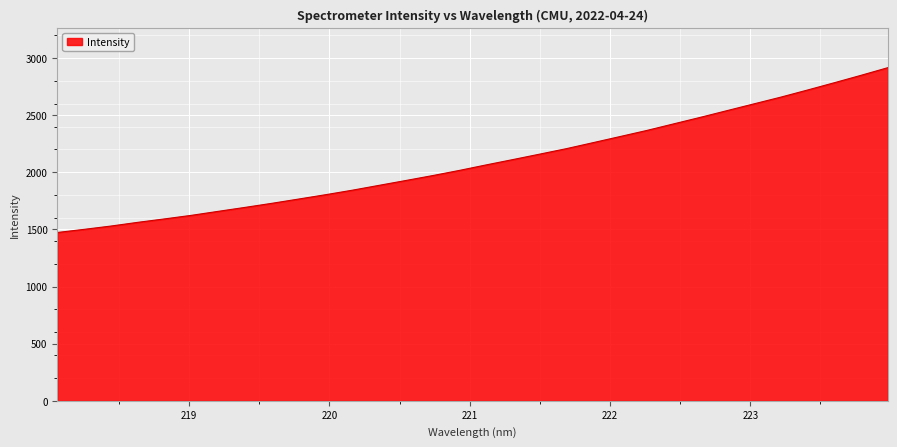

What is the greatest value displayed?

2914.6